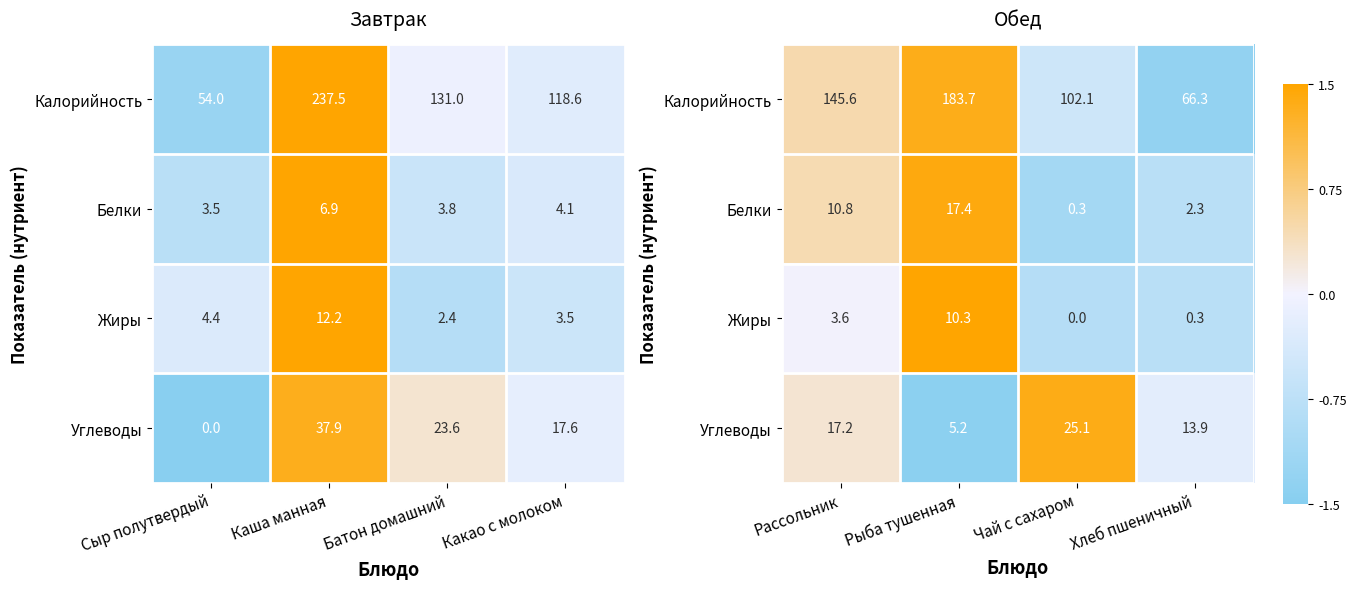

The Углеводы series shows 0.4 at Рассольник. True or false?

False